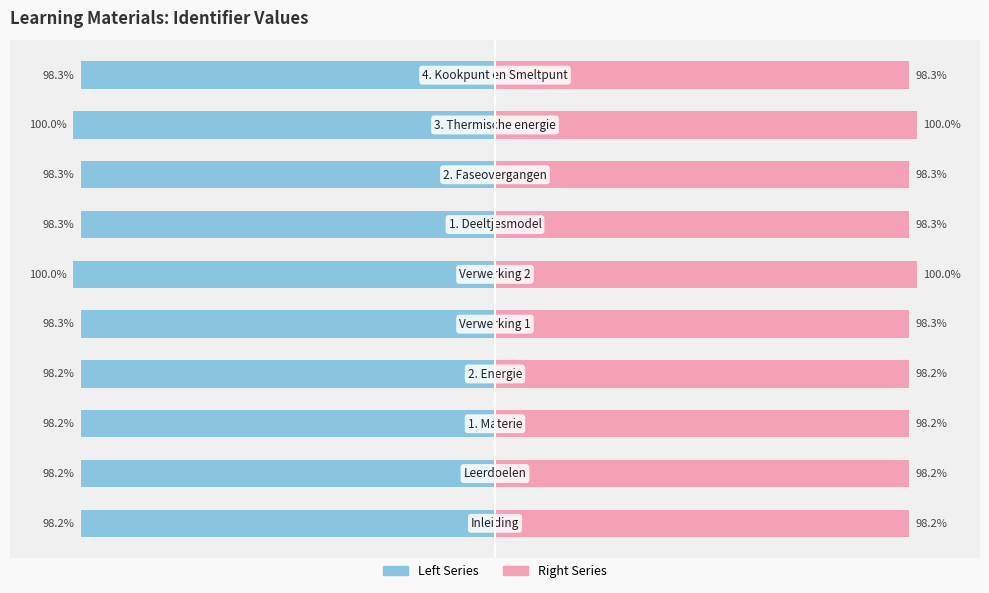

Is the value of Left Series at 150 greater than the value of Right Series at 150?

No